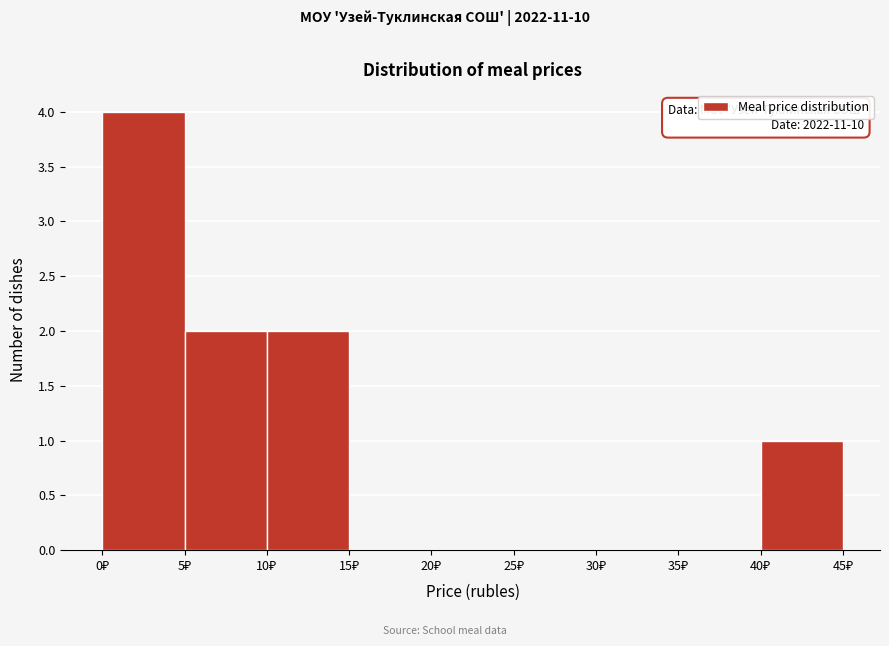

Over which range of the x-axis is the bar tallest?

0 to 5